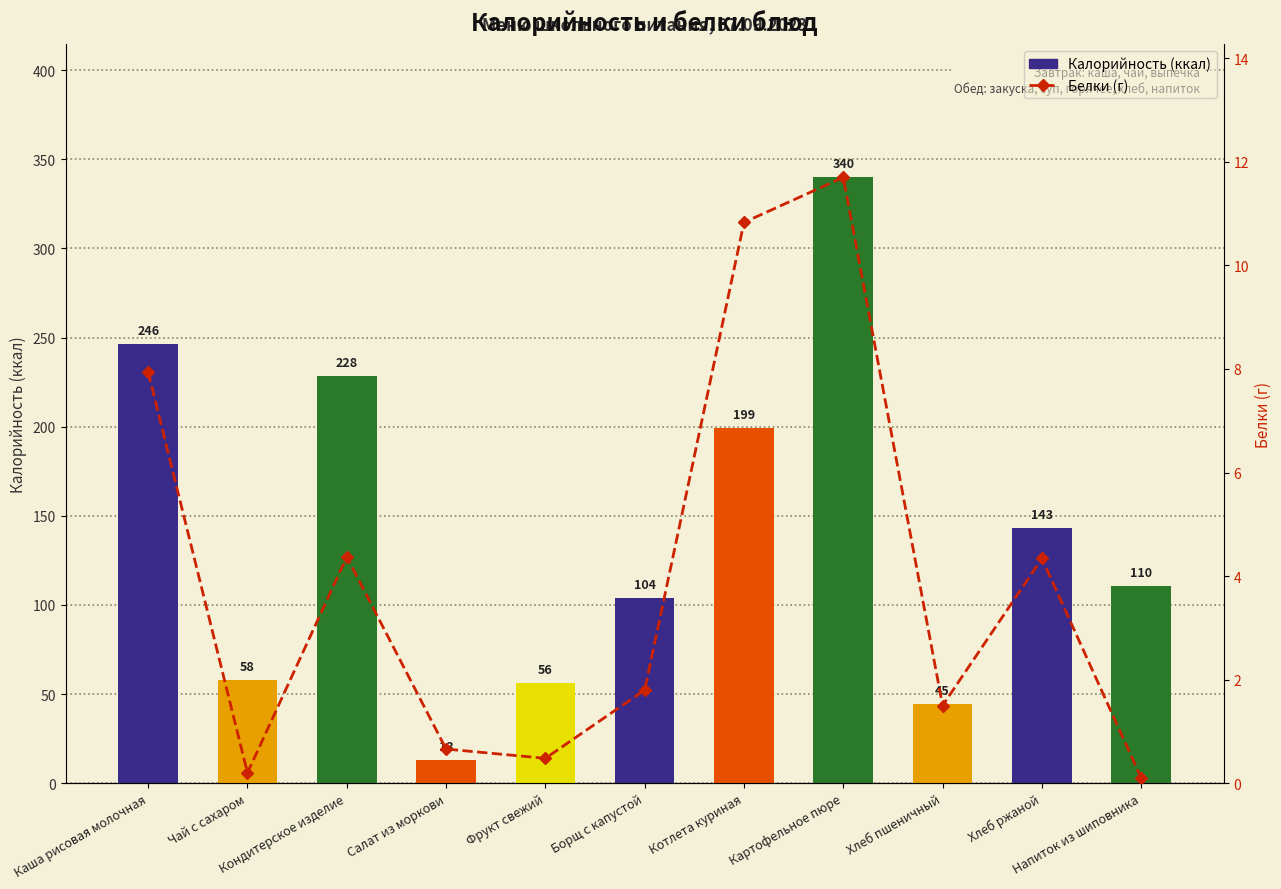

What is the spread (max minus min) of values at Кондитерское изделие?

223.8